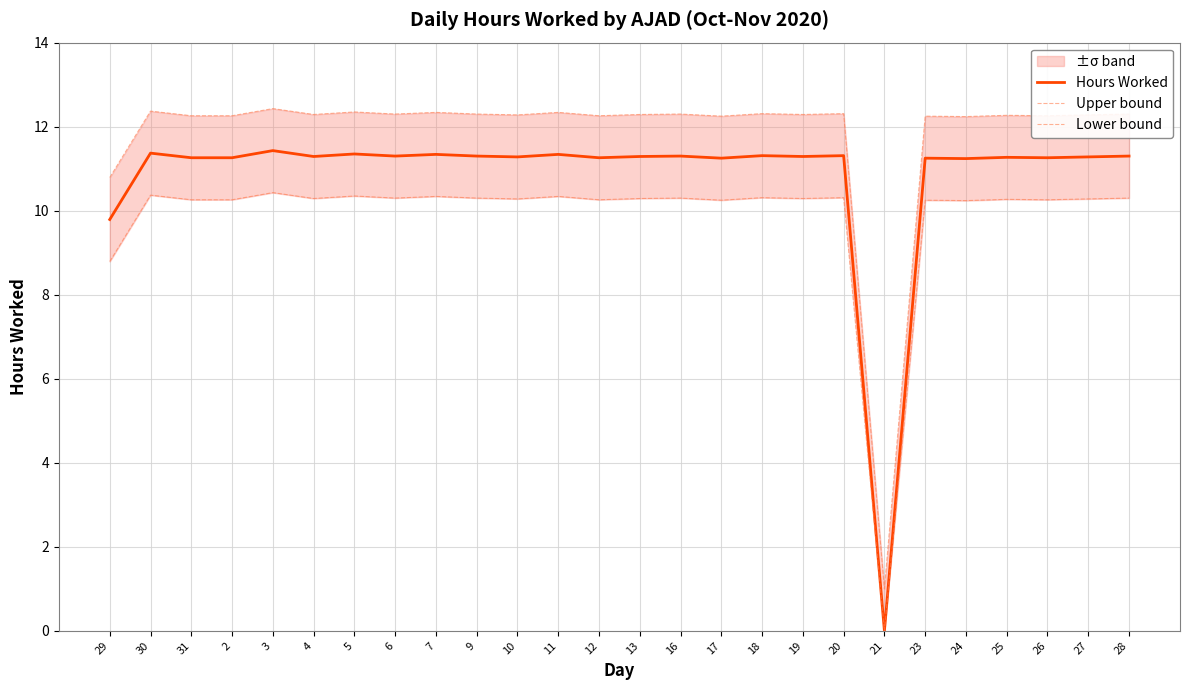

What is the difference between the maximum and minimum values in the Hours Worked series?

11.4